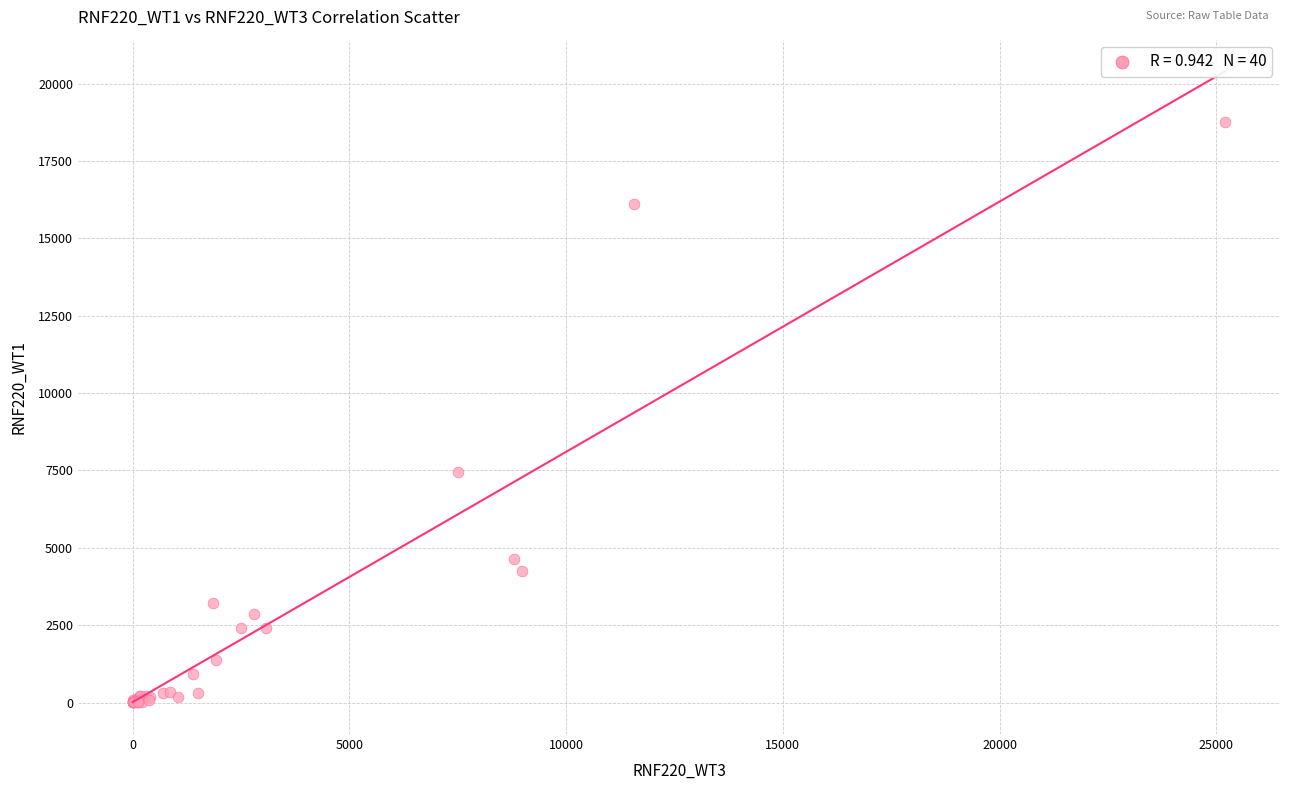

What Y value in the scatter plot is closest to 9383?

7435.7